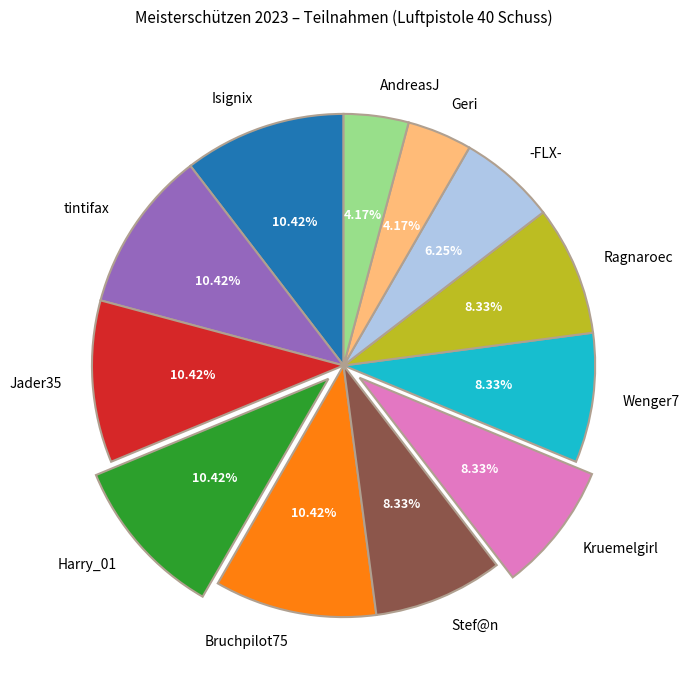

Does Harry_01 account for over 50% of the chart?

No